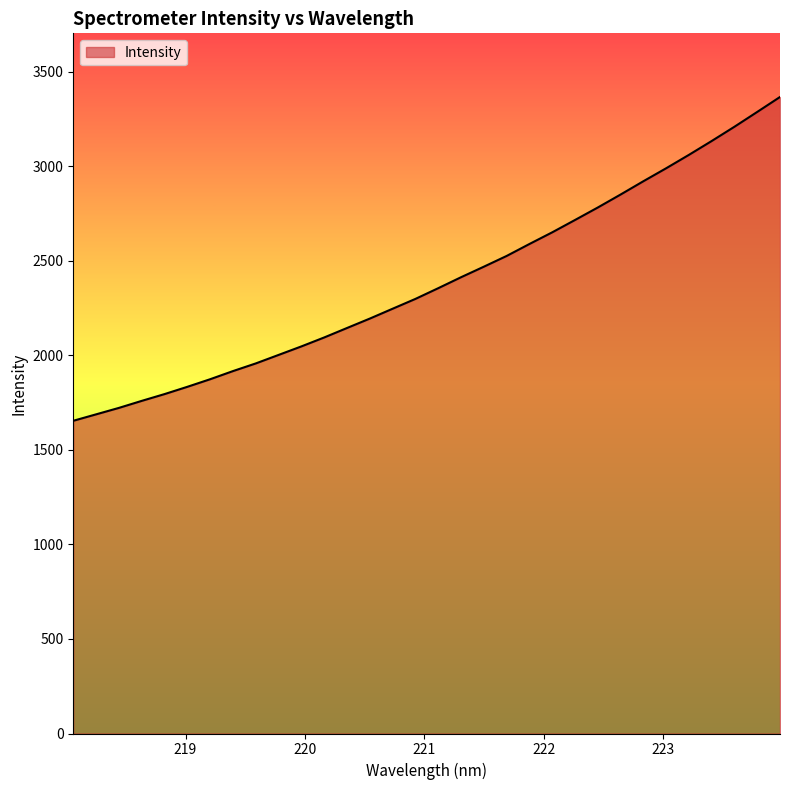

What is the difference between the maximum and minimum values?

1713.2